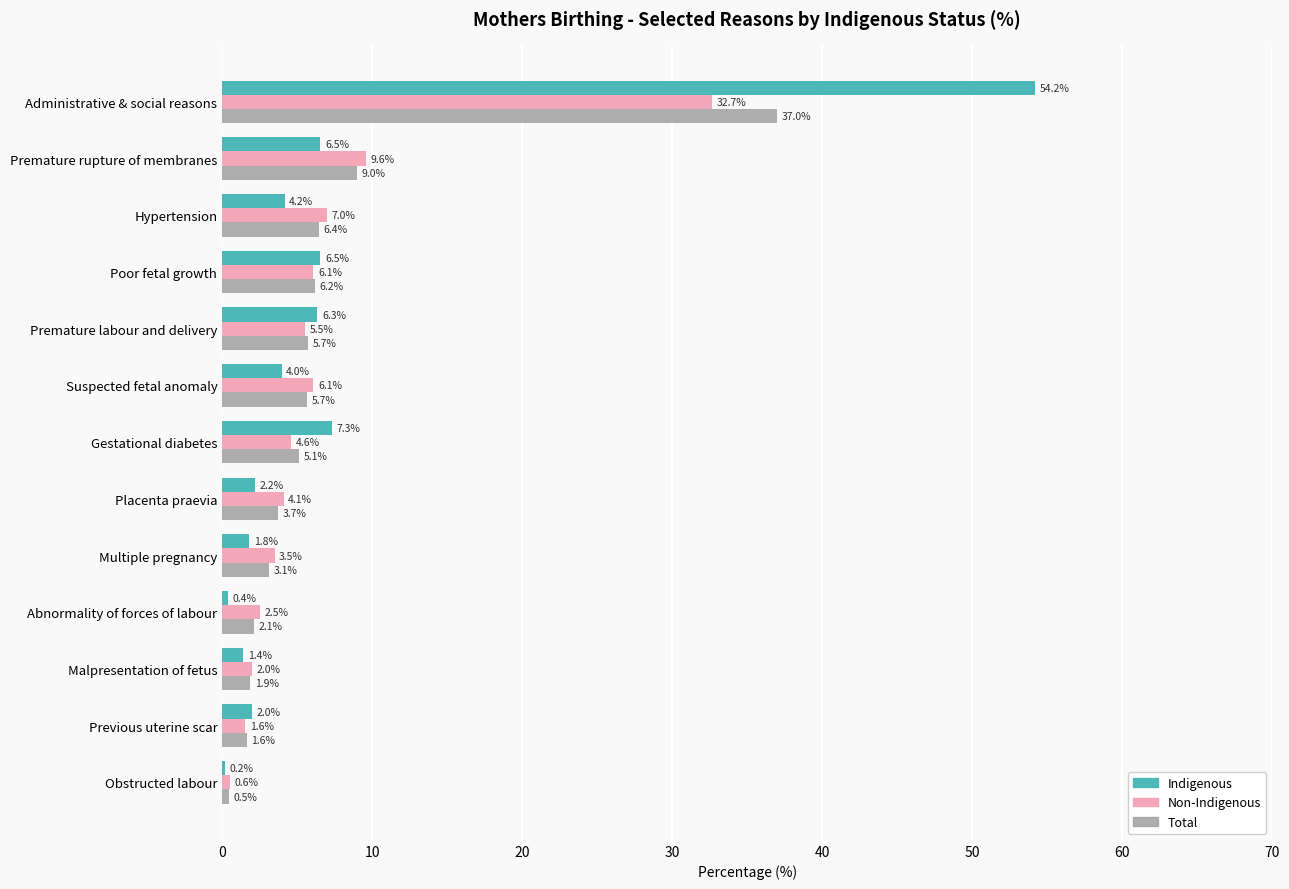

Where is Indigenous nearest to the value 27?

Gestational diabetes